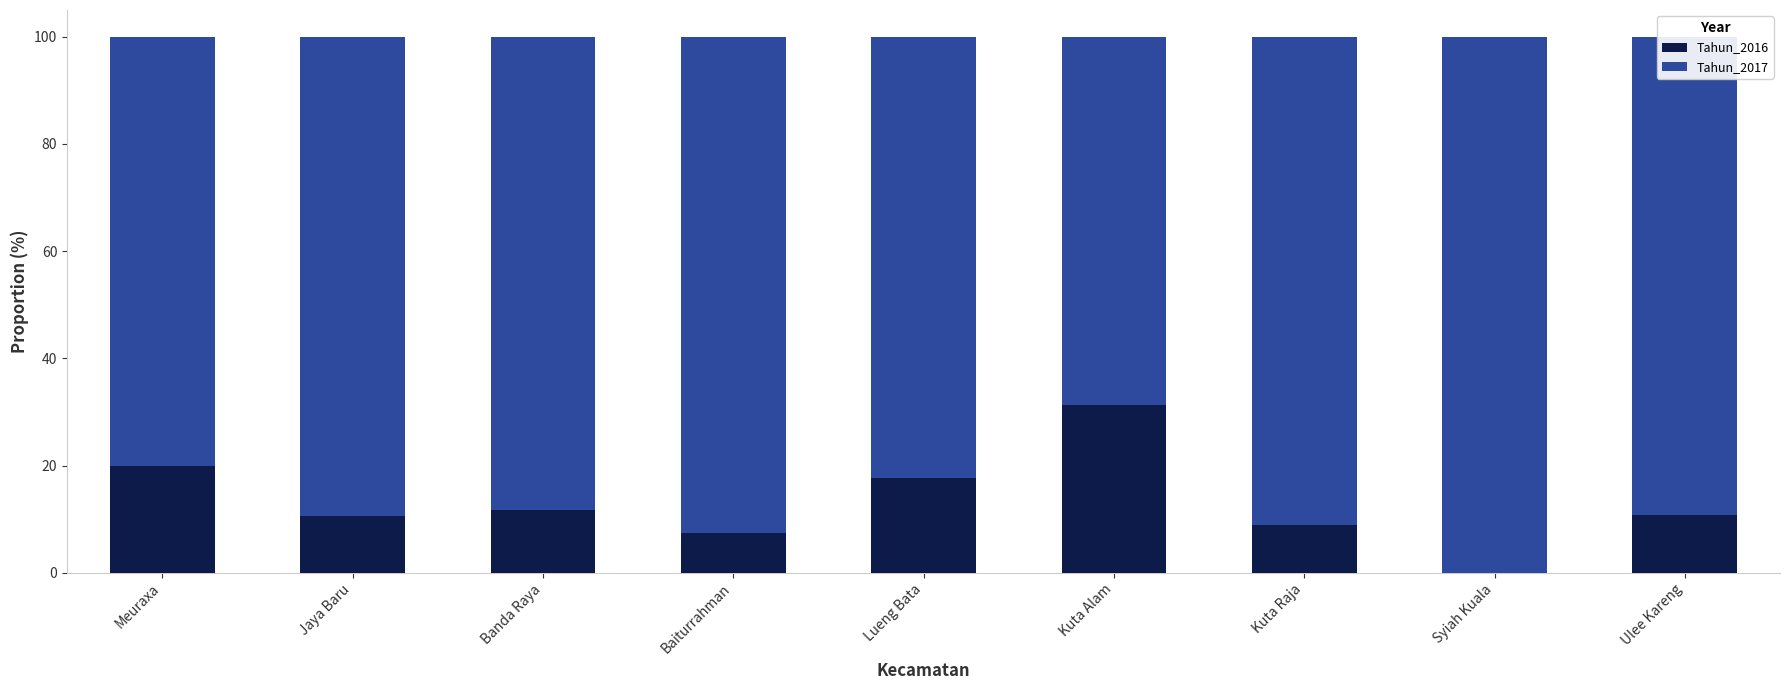

What is the sum of the Tahun_2016 values at Lueng Bata and Jaya Baru?

28.2